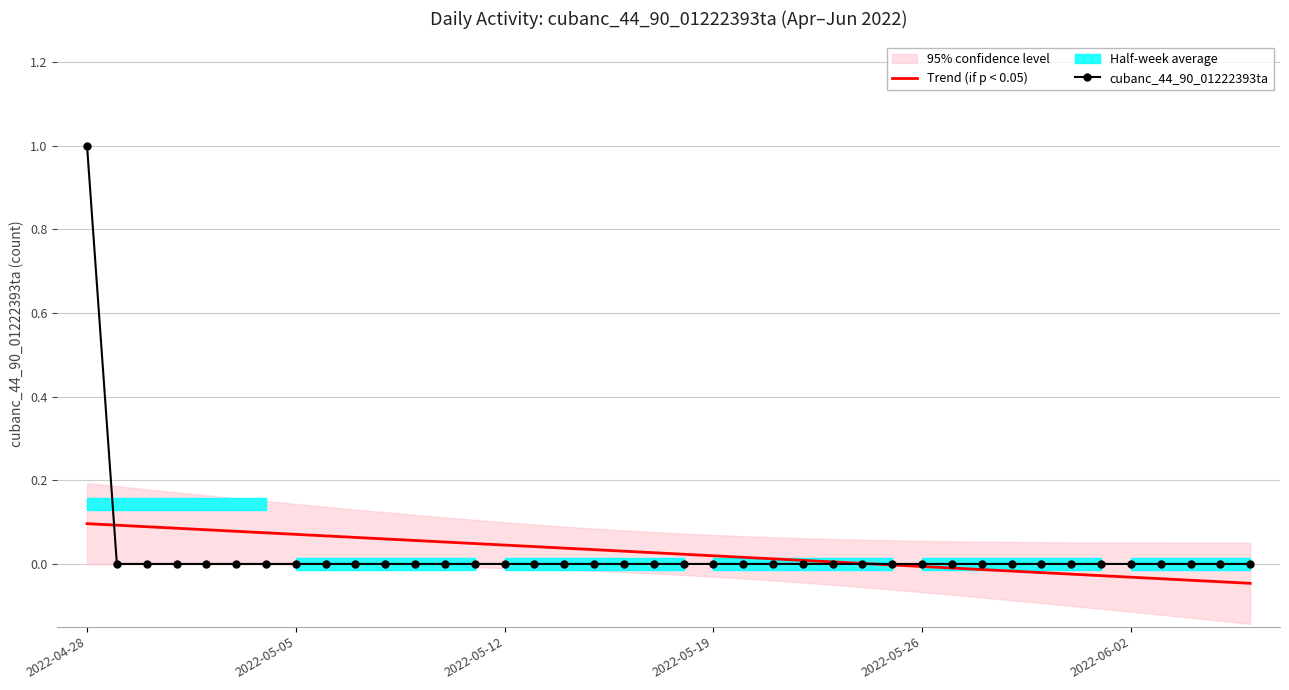

How many lines are shown in the chart?

2